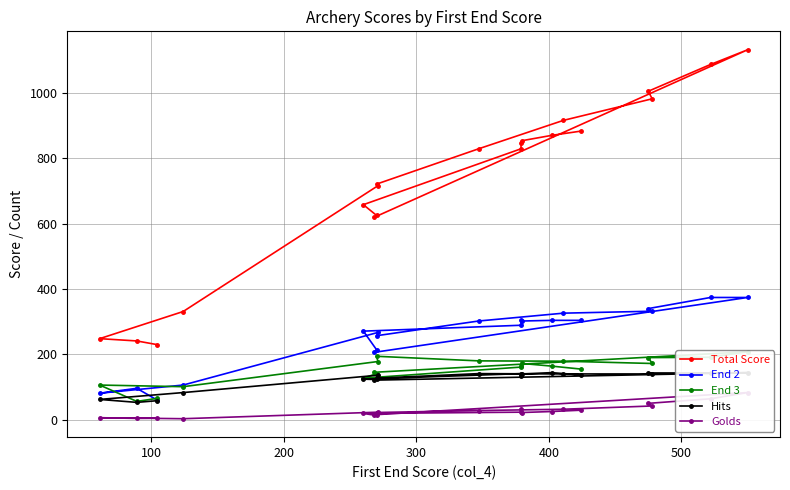

How many data points in End 2 are above 302?

8